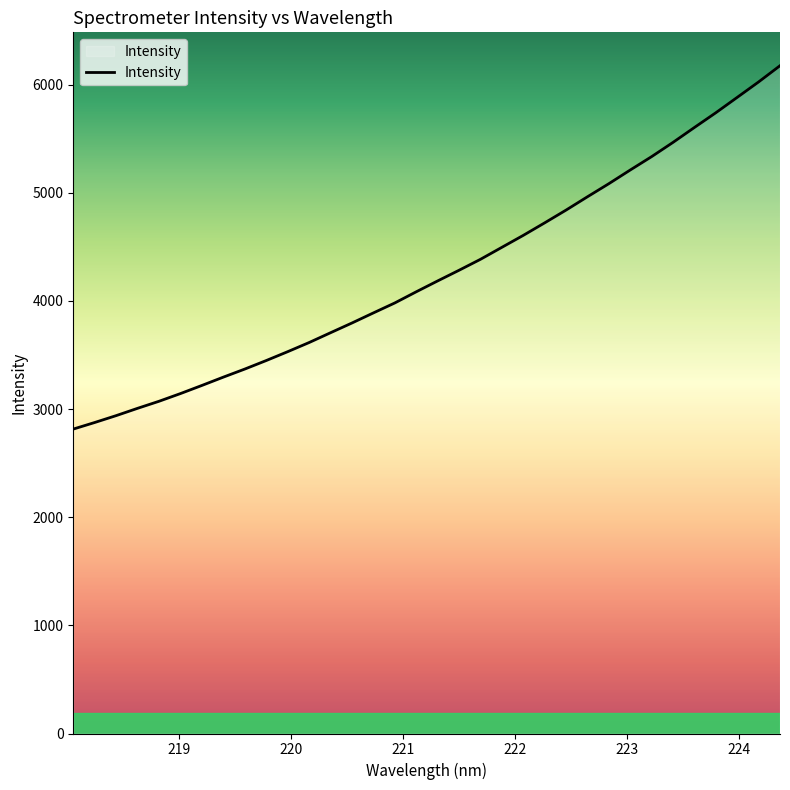

What is the maximum value shown in the chart?

6174.7